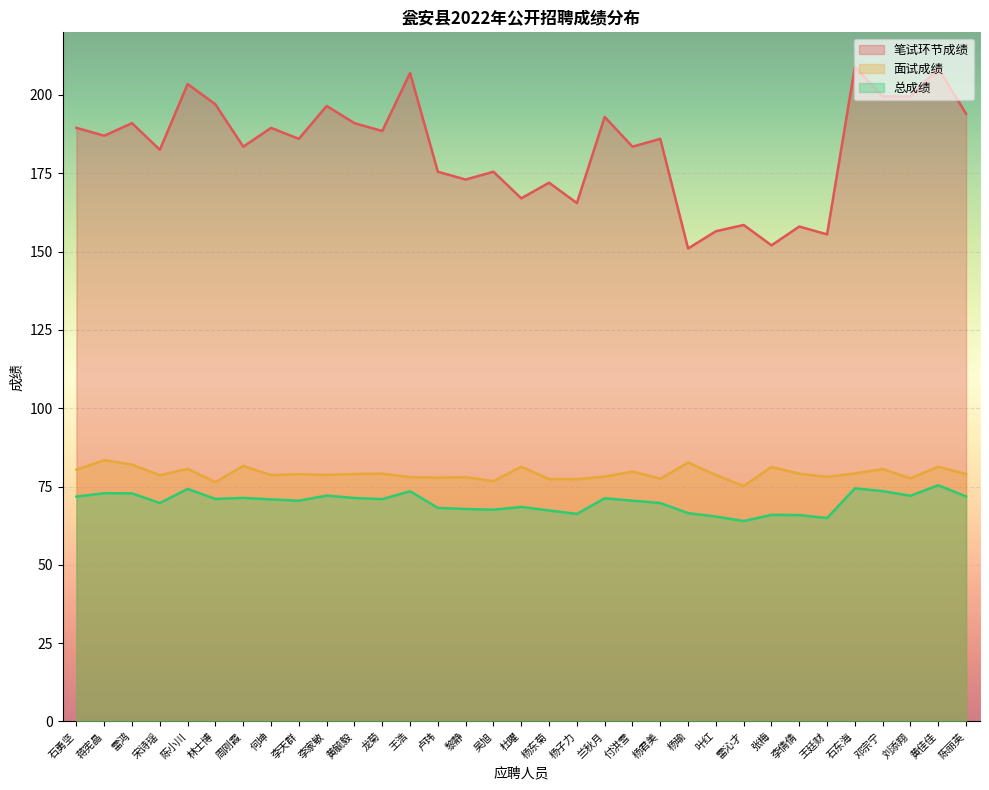

What are all the series names shown in the legend?

笔试环节成绩, 面试成绩, 总成绩